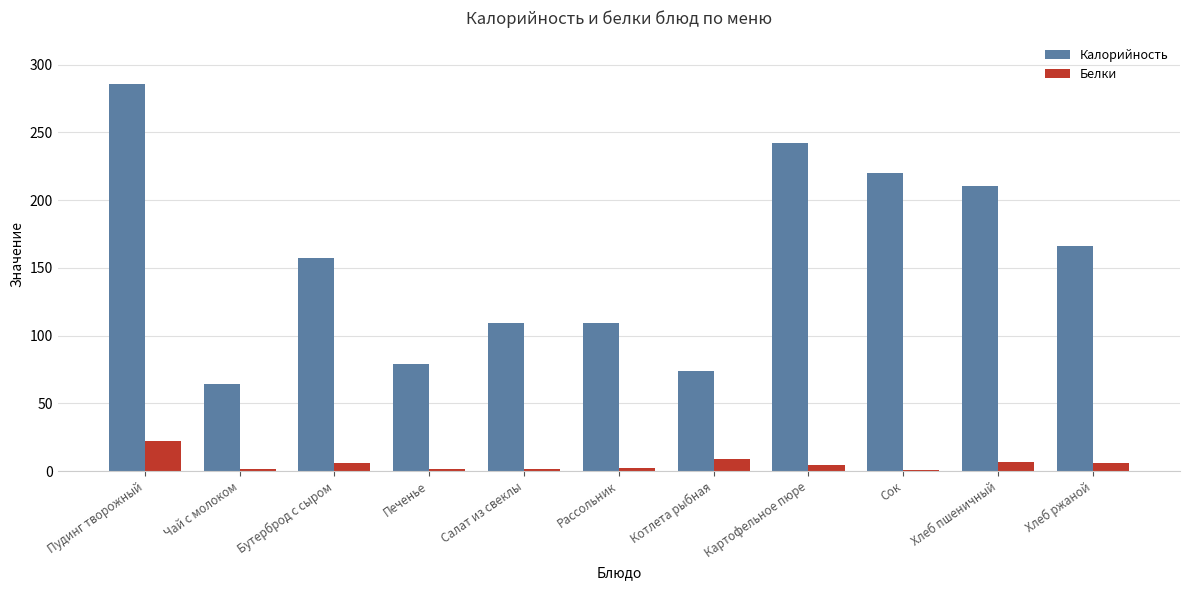

What is the maximum value shown in the chart?

286.0